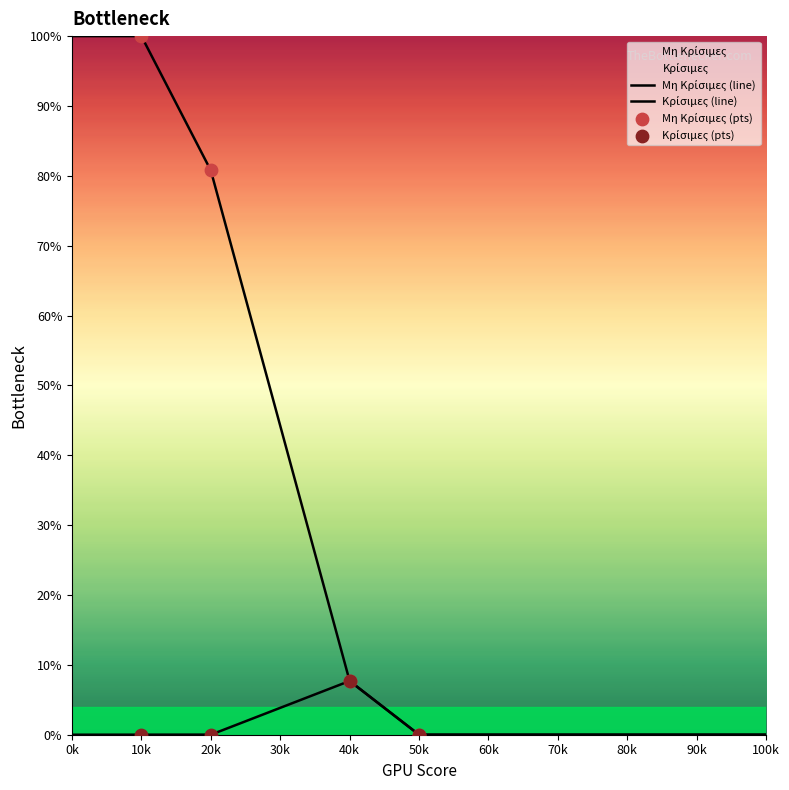

At which category is the sum across all series the highest?

10k